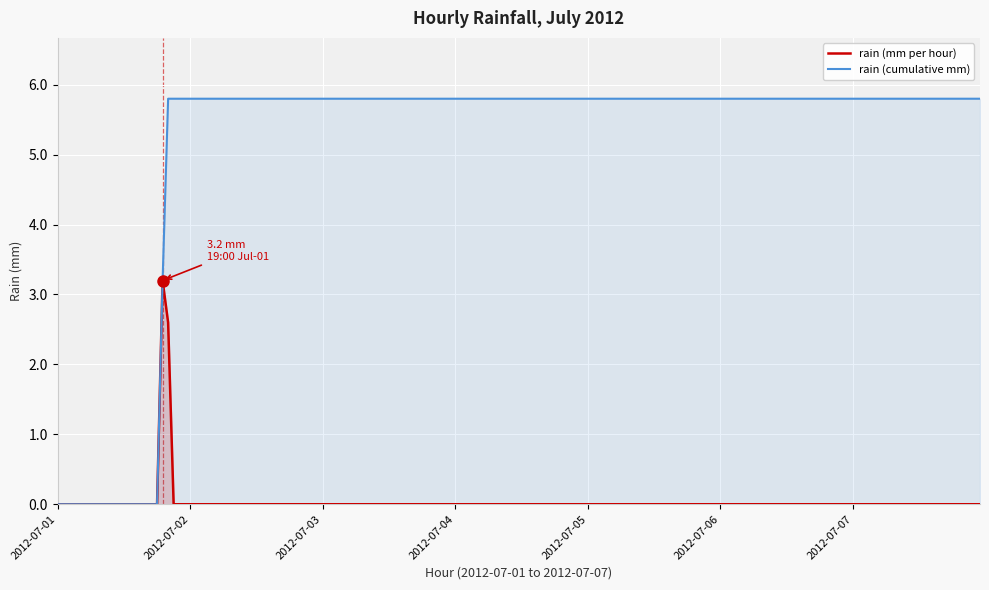

What is the difference between the values at 0 and 15?

5.8